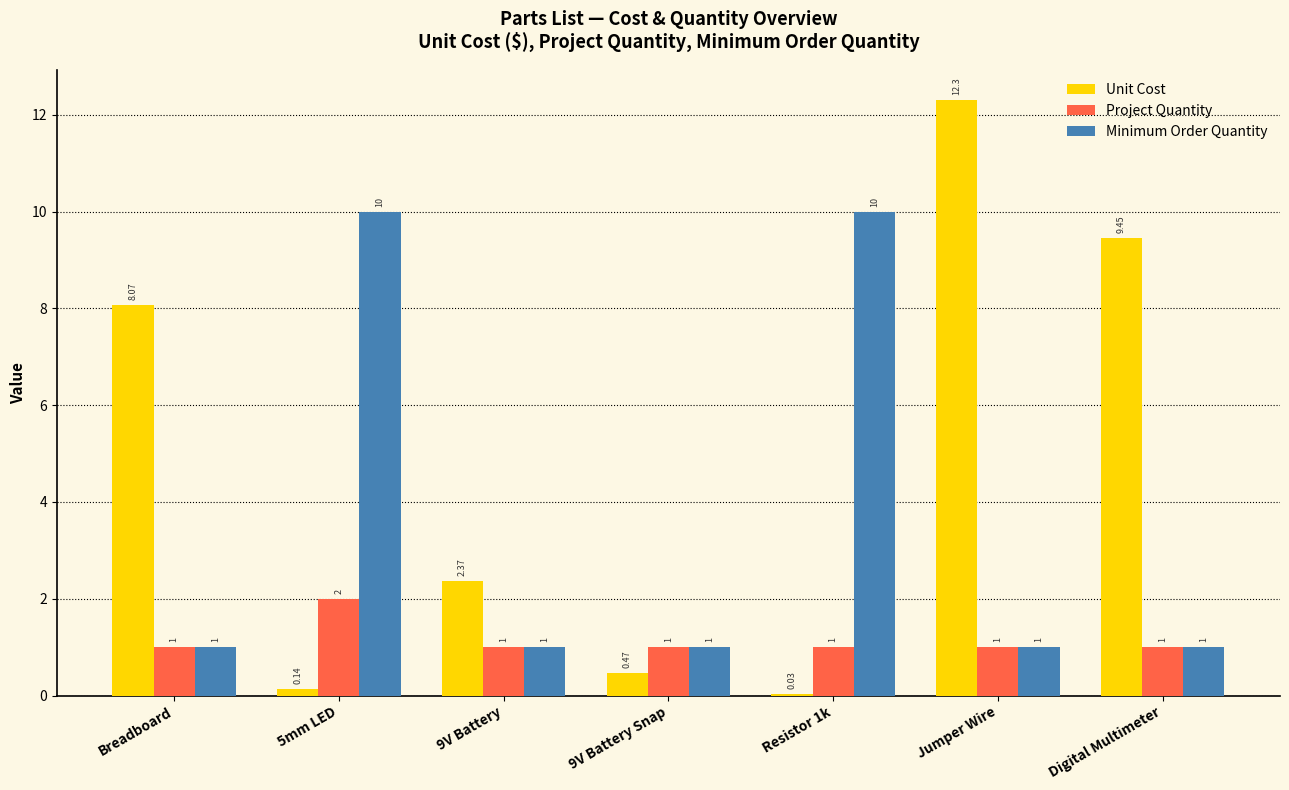

Where is Unit Cost nearest to the value 6?

Breadboard